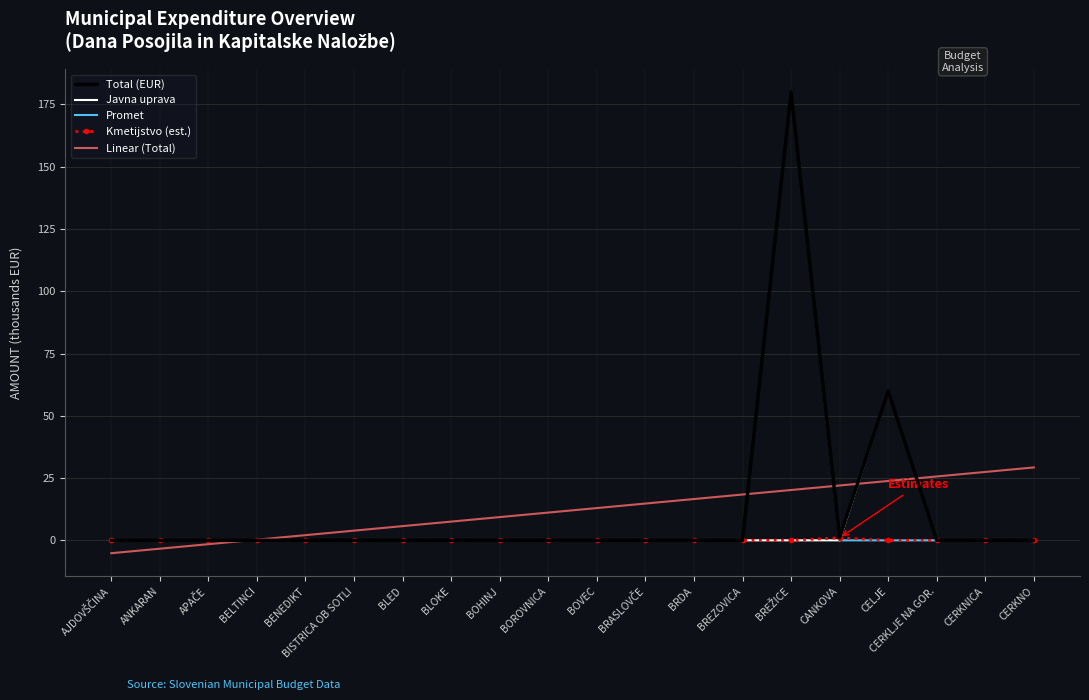

True or false: Linear (Total) has a value of 7.5 at BLOKE.

True